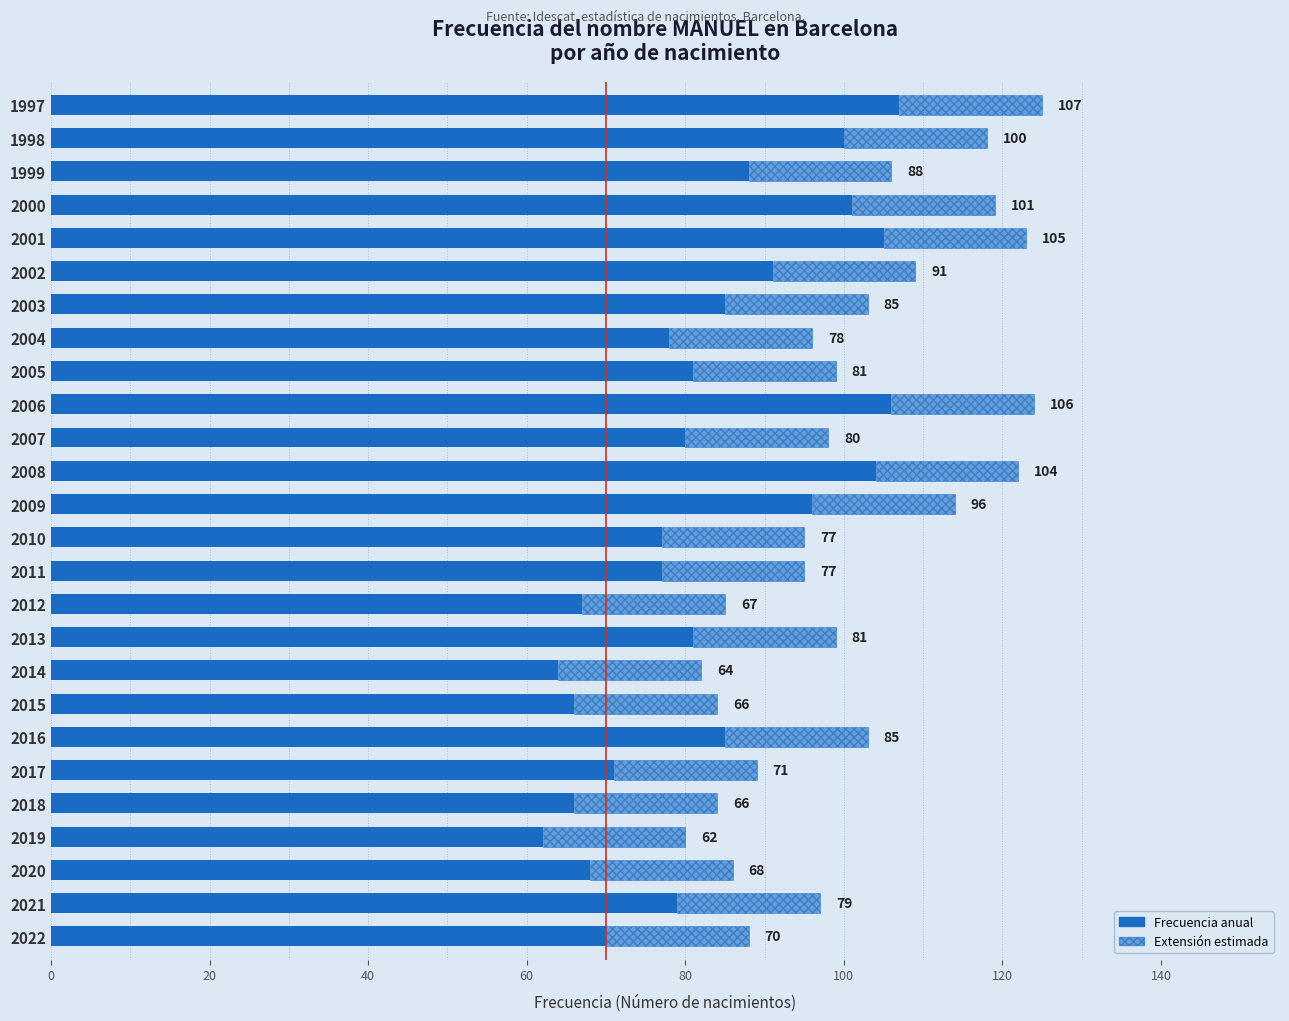

Read the value at 1997, to the nearest 10.

110